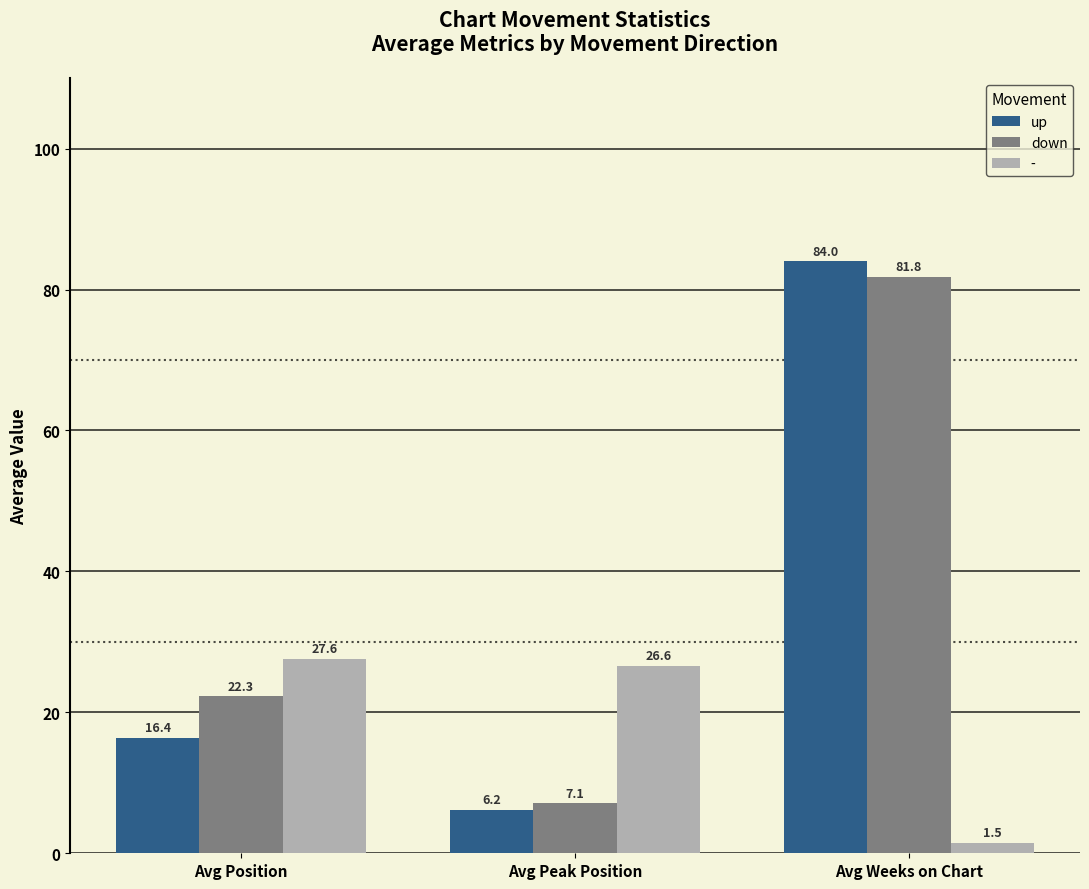

Reading left to right, transcribe all the data shown in this chart.

up: 16.4	6.2	84.0
down: 22.3	7.1	81.8
-: 27.6	26.6	1.5